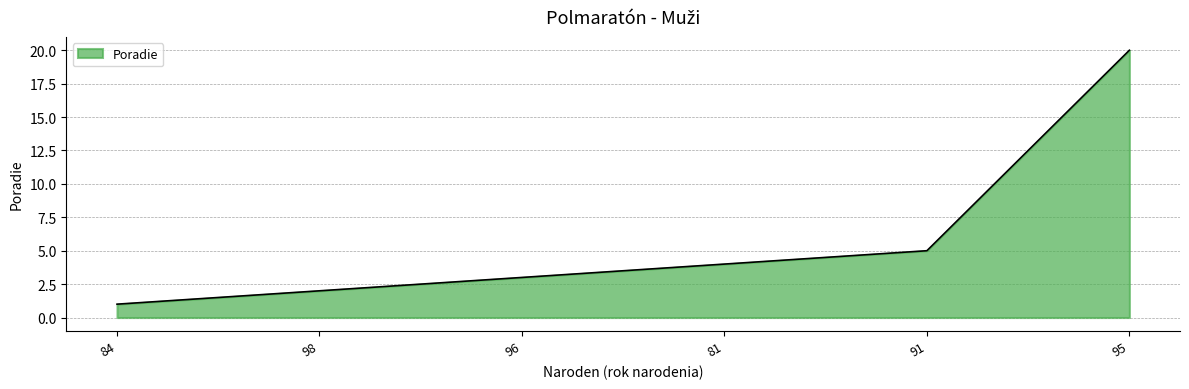

What is the difference between the second highest and second lowest values?

3